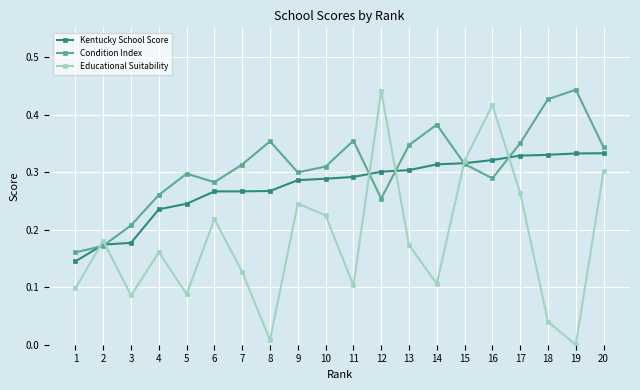

Between 1 and 13, which series saw the biggest shift?

Condition Index